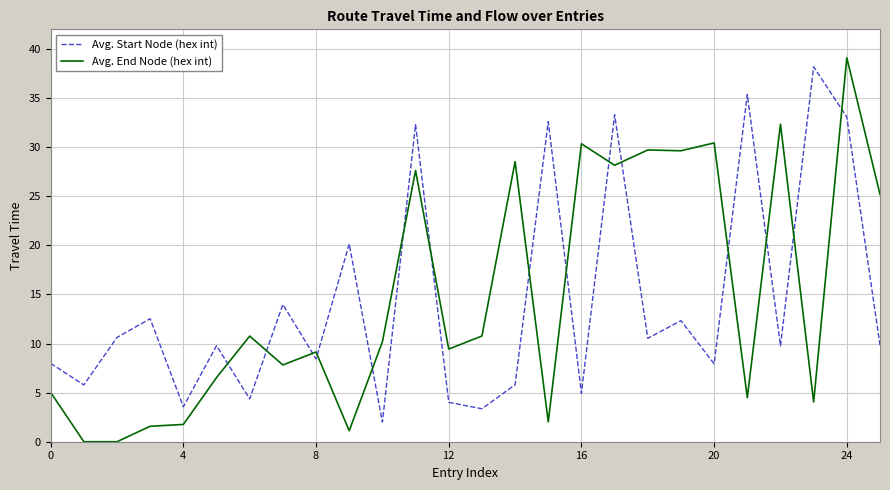

Which series has the widest spread of values?

Avg. End Node (hex int)